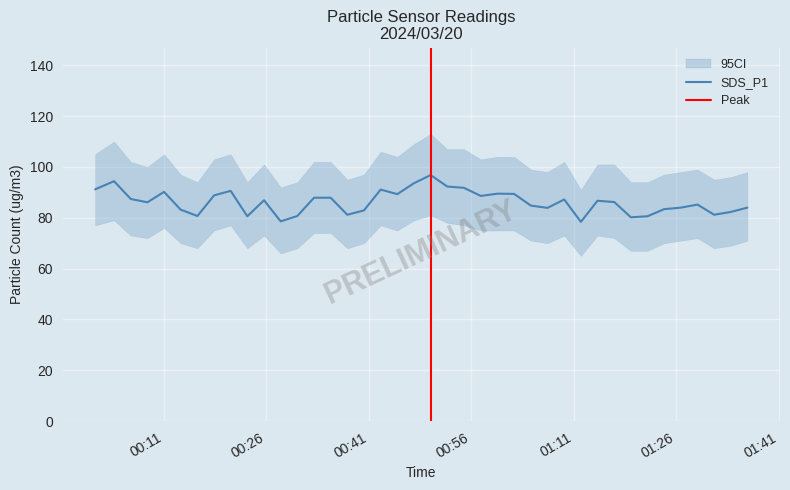

What is the difference between the second highest and minimum values?

16.0